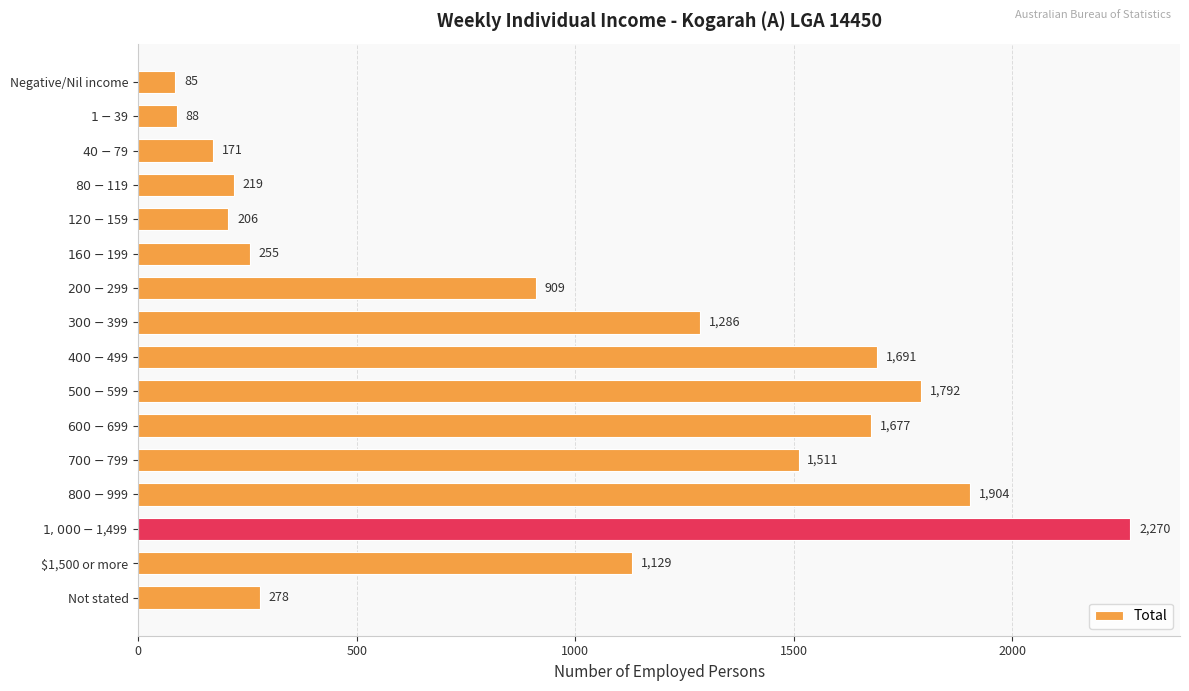

Are the bars horizontal?

Yes